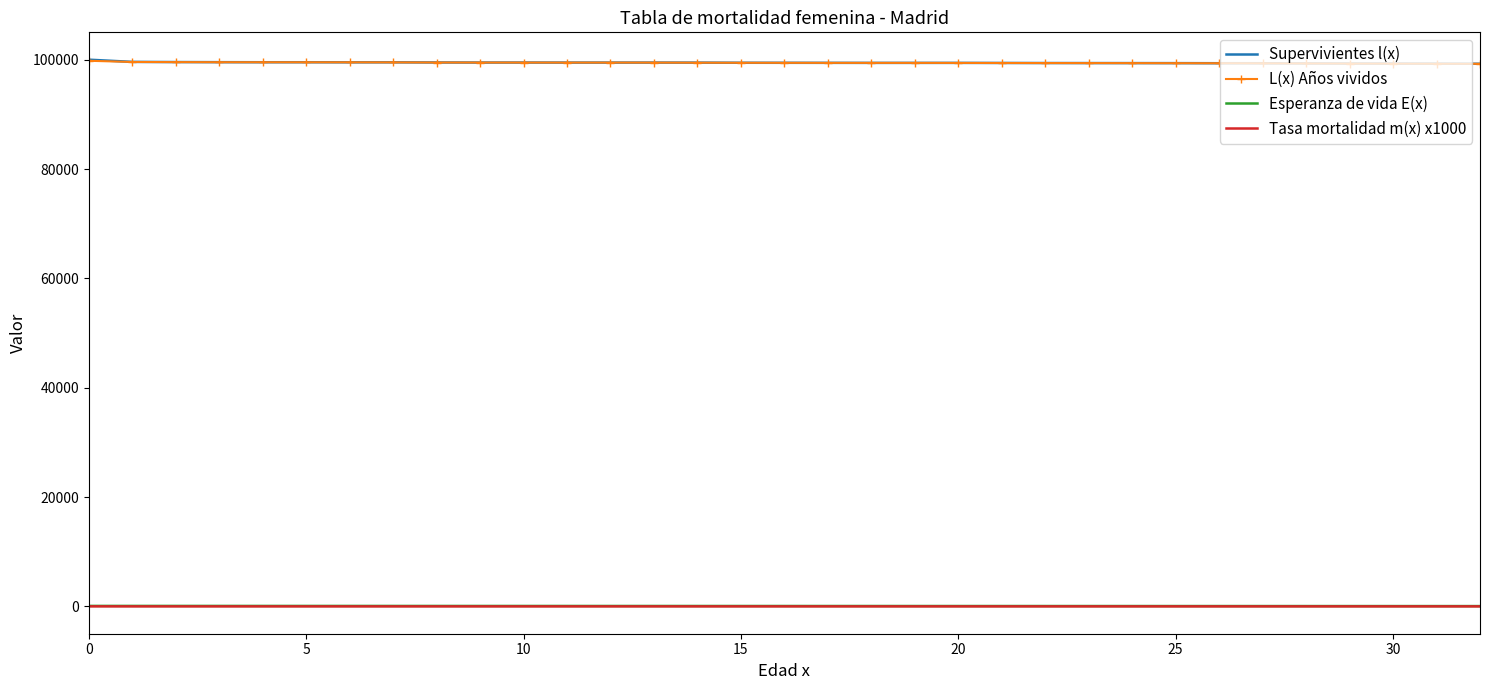

What is the greatest value displayed?

100000.0